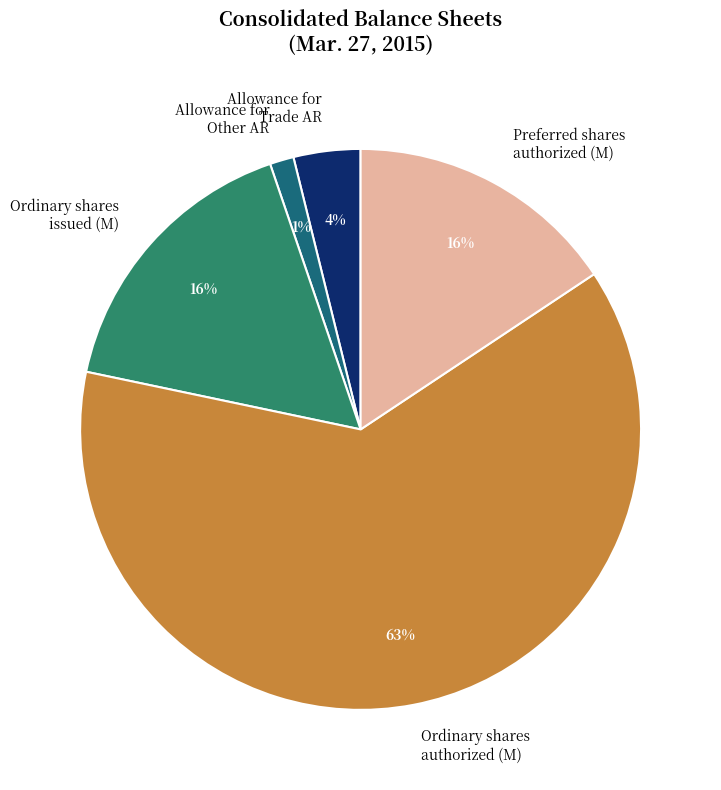

What percentage is the Allowance for Trade AR slice, to the nearest percent?

4%